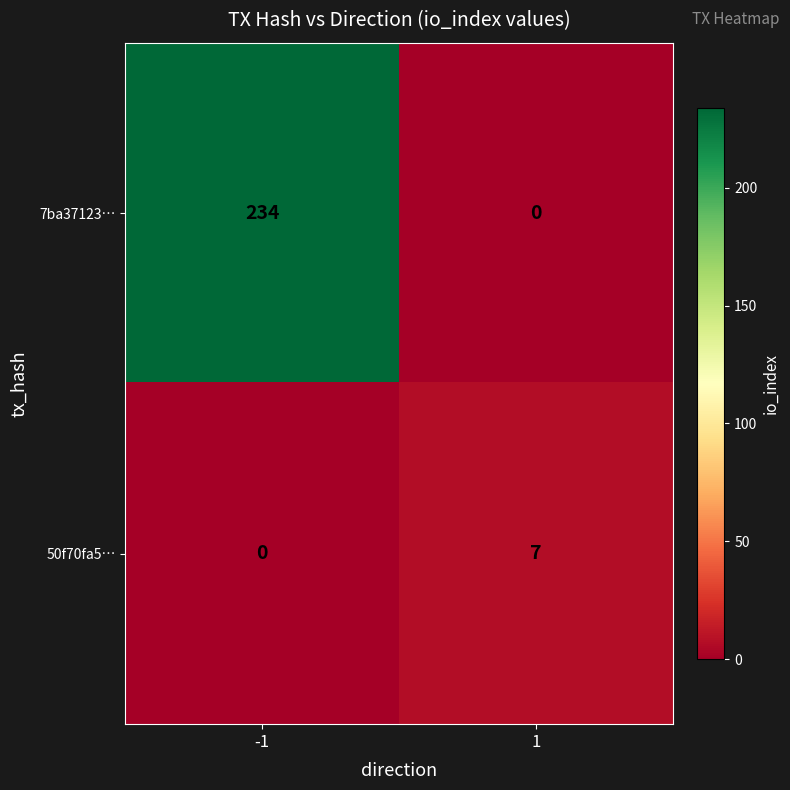

What is the total value across all series at -1?

234